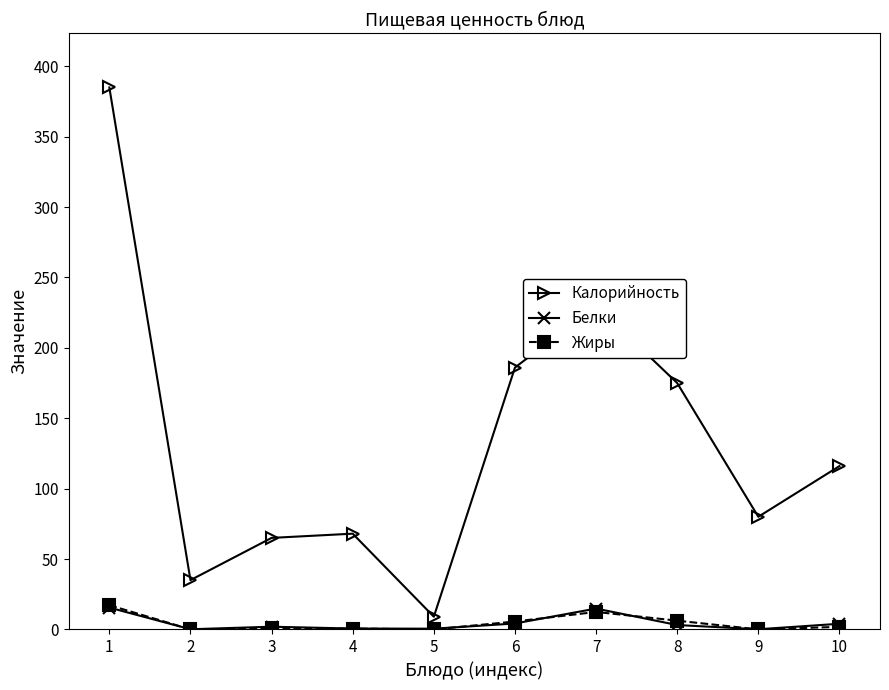

Is this an area chart (filled region under the line)?

No